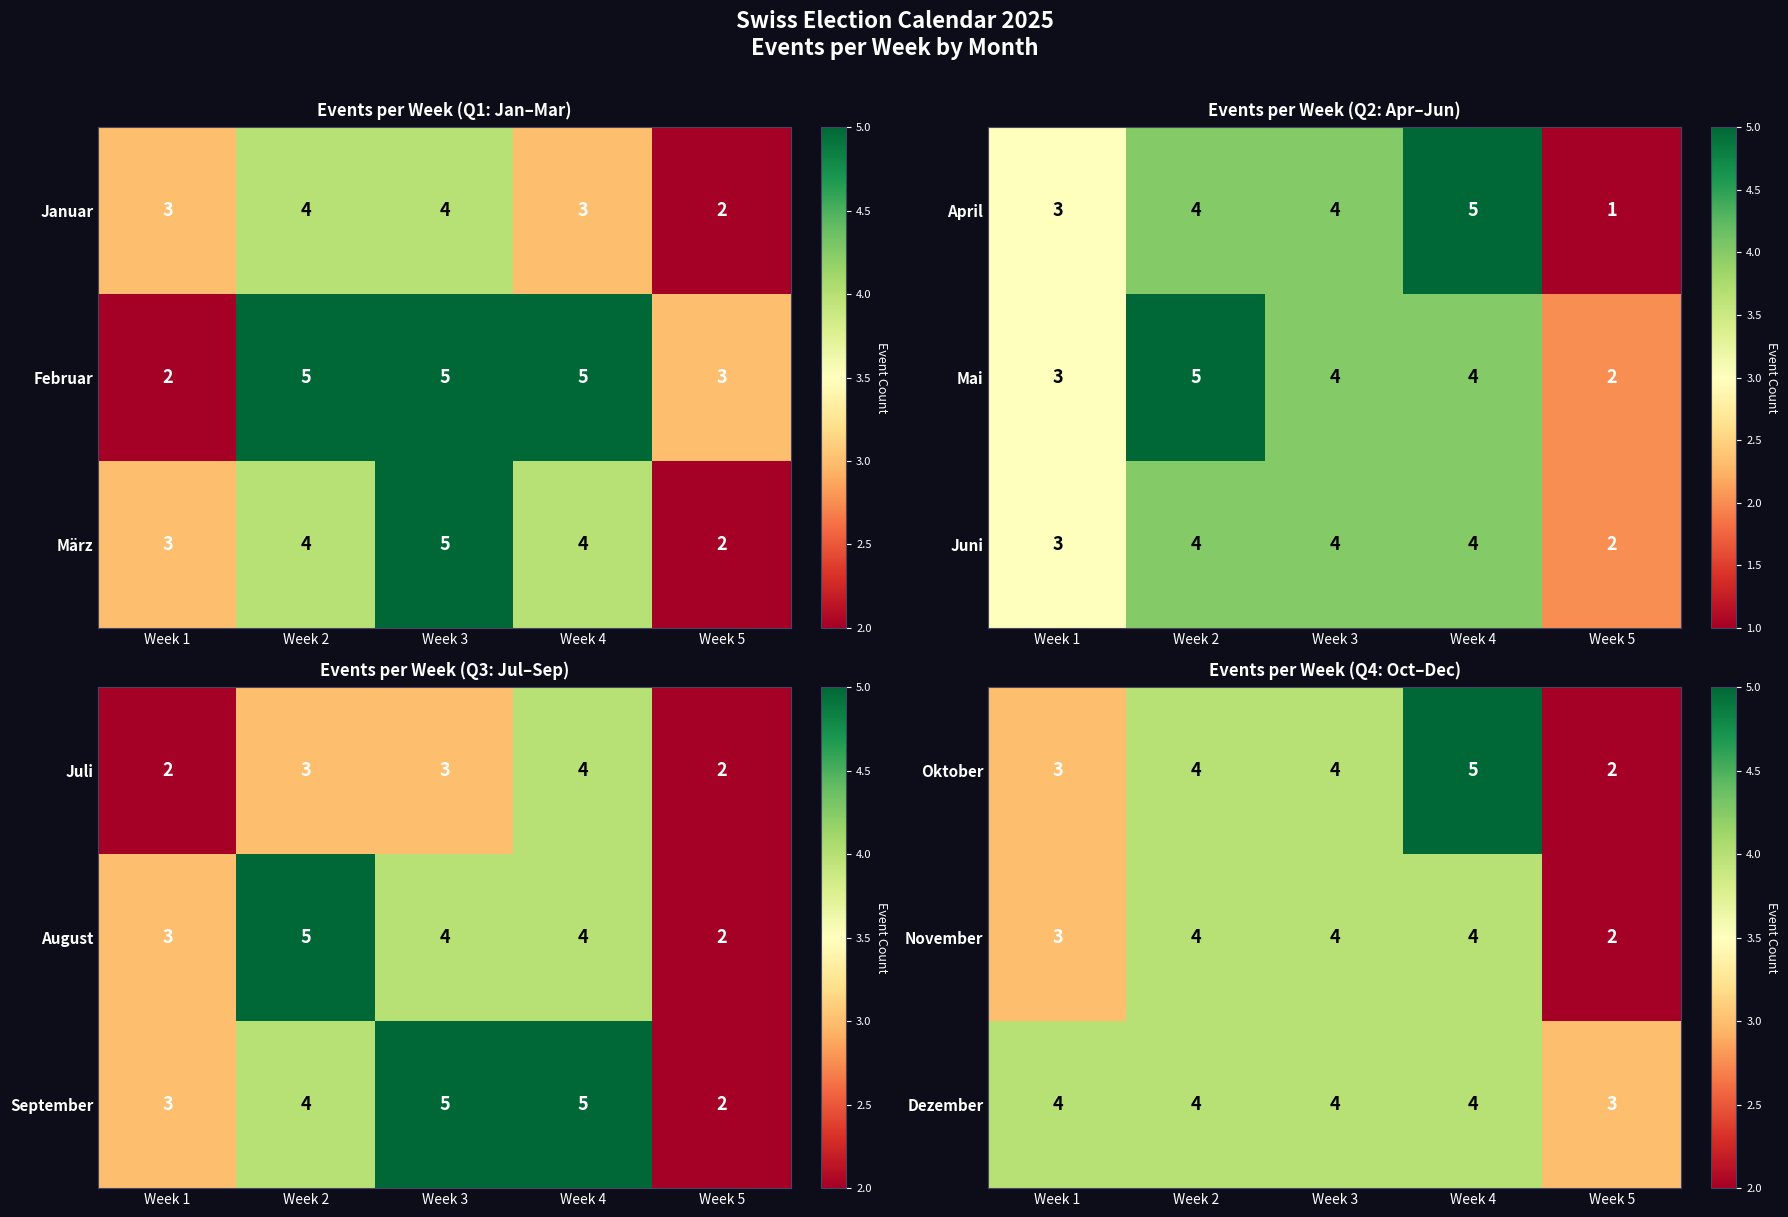

At which label does Oktober first exceed 4?

Week 4